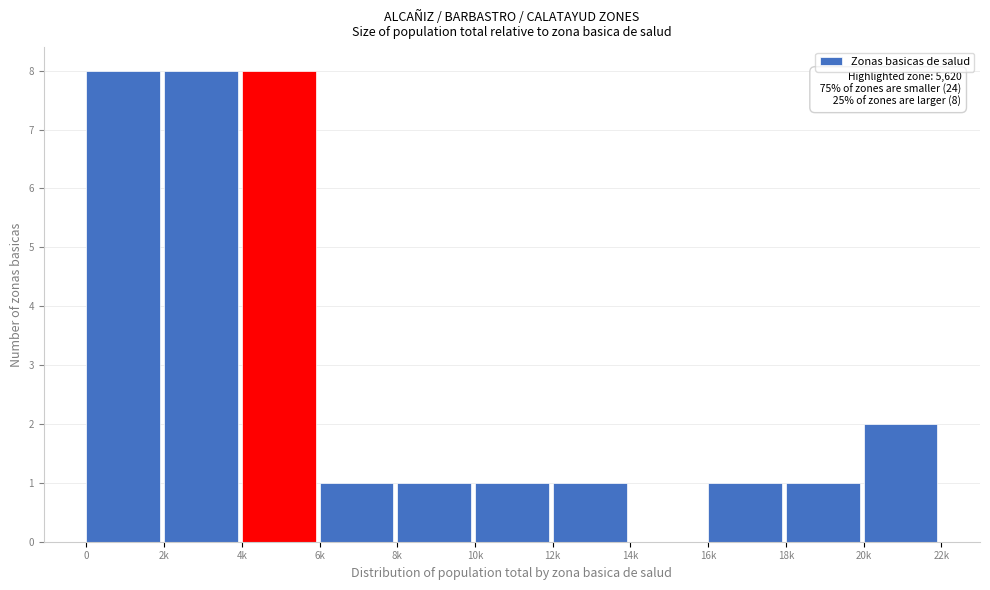

Reading left to right, extract all data points from this chart.

0=8	2k=8	4k=8	6k=1	8k=1	10k=1	12k=1	14k=0	16k=1	18k=1	20k=2